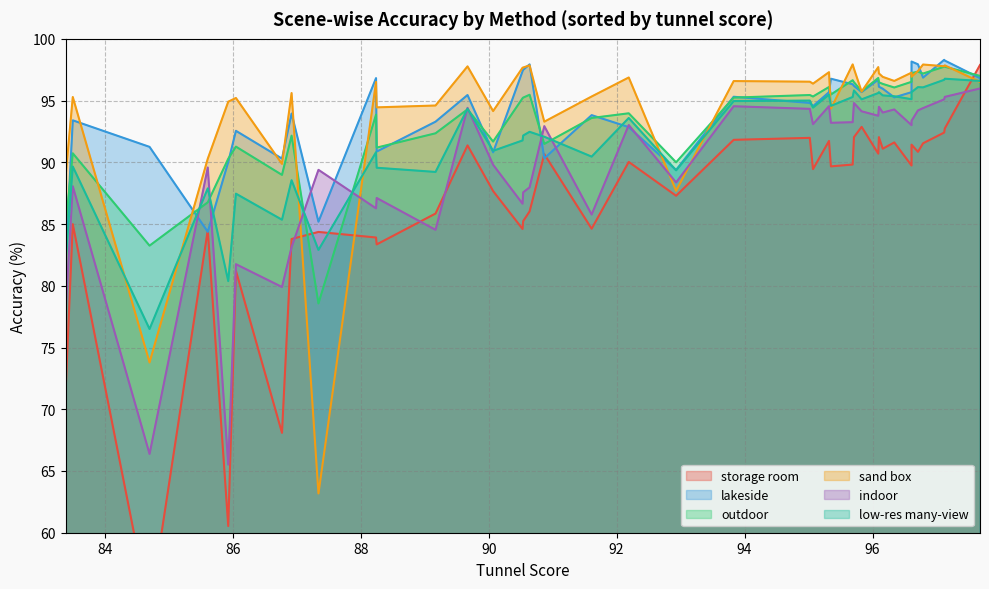

How many data points does each series have?

40